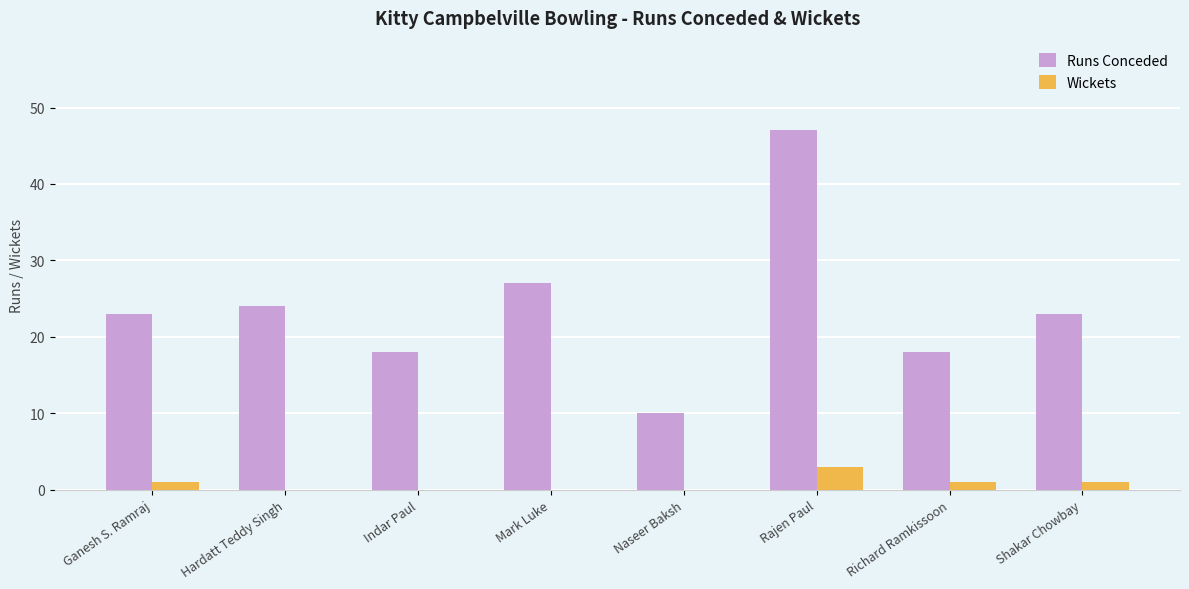

Reading left to right, transcribe all the data shown in this chart.

Runs Conceded: Ganesh S. Ramraj=23	Hardatt Teddy Singh=24	Indar Paul=18	Mark Luke=27	Naseer Baksh=10	Rajen Paul=47	Richard Ramkissoon=18	Shakar Chowbay=23
Wickets: Ganesh S. Ramraj=1	Hardatt Teddy Singh=0	Indar Paul=0	Mark Luke=0	Naseer Baksh=0	Rajen Paul=3	Richard Ramkissoon=1	Shakar Chowbay=1